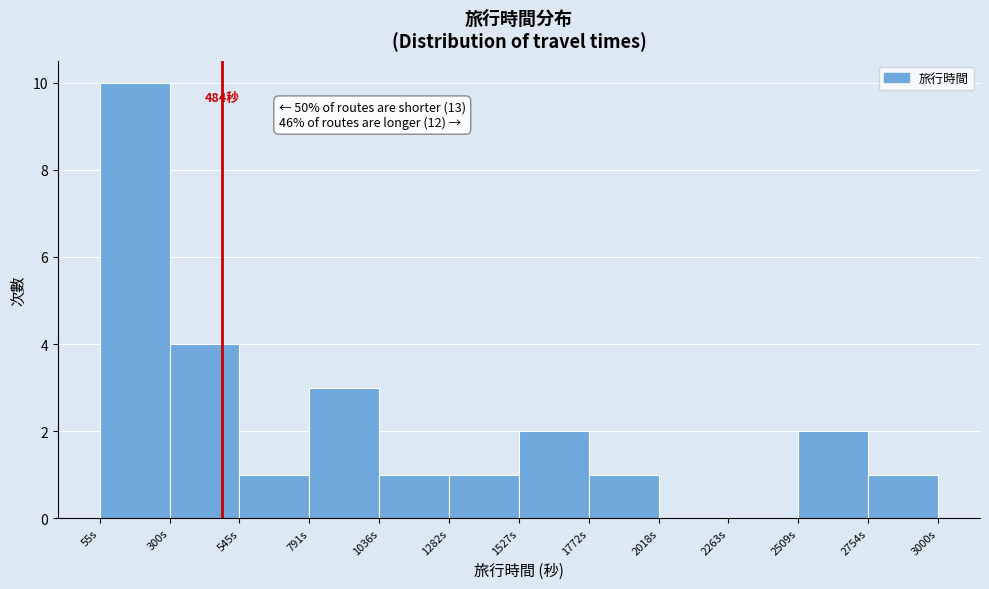

Which range on the x-axis has the tallest bar?

50 to 300